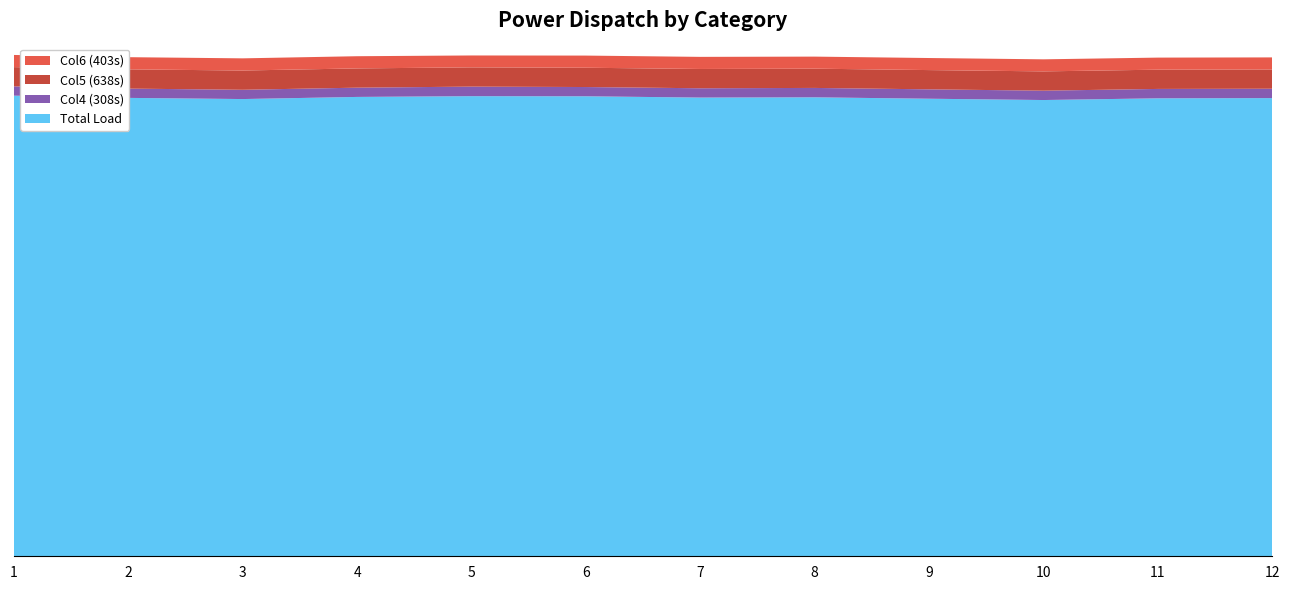

Reading left to right, extract all data points from this chart.

Total Load: 15275.6	15201.8	15163.1	15233.7	15258.7	15254.9	15212.2	15220.8	15174.0	15130.8	15187.6	15194.6
Col4 (308s): 308.2	308.0	307.8	307.0	317.1	307.1	309.0	311.4	311.4	310.4	311.4	311.4
Col5 (638s): 638.6	638.6	638.6	638.6	638.6	639.6	639.6	638.6	638.6	639.6	638.6	638.6
Col6 (403s): 403.2	403.4	403.6	404.4	394.3	403.3	401.4	400.0	400.0	400.0	400.0	400.0